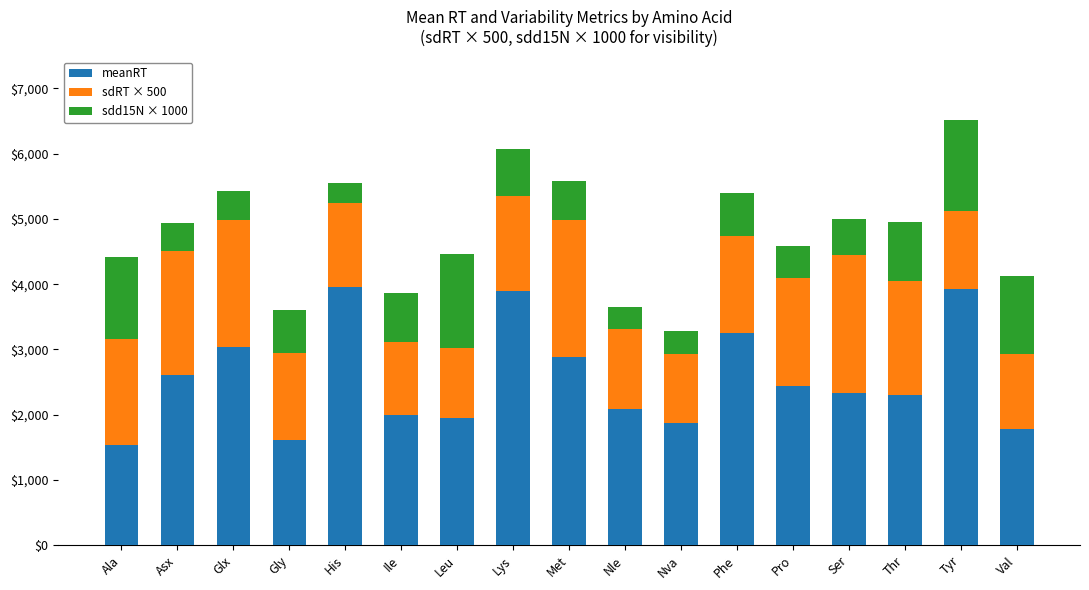

What is the total value across all series at Tyr?

6508.2